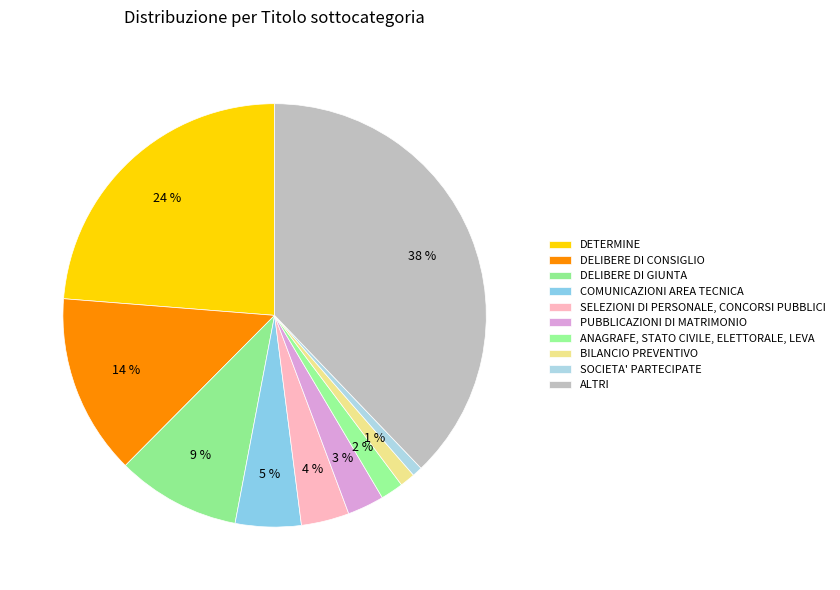

How many slices are in this pie chart?

10